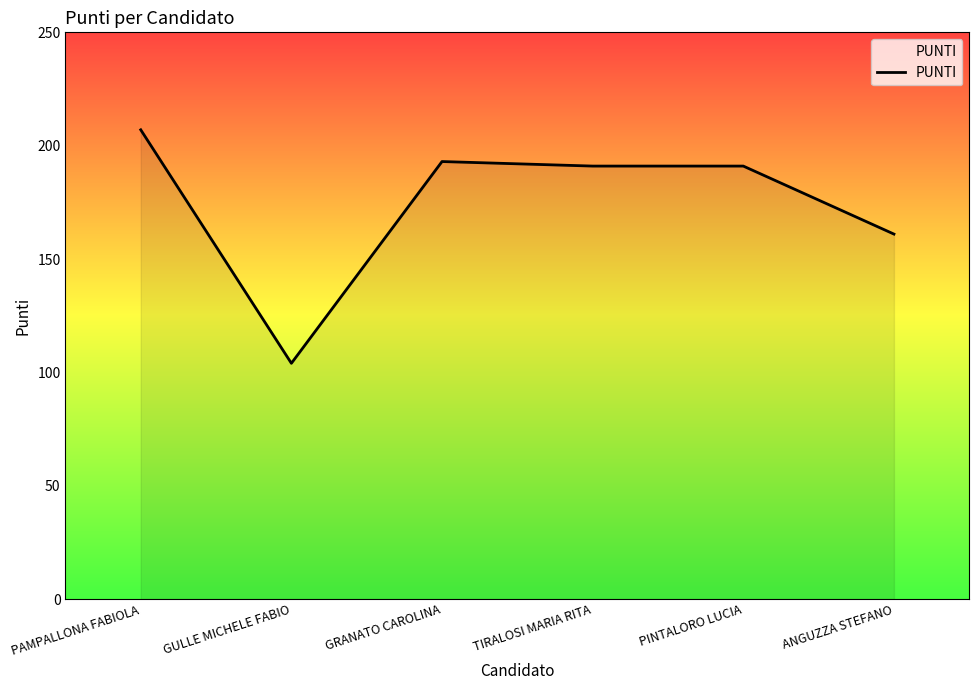

What is the ratio of the value at GULLE MICHELE FABIO to the value at TIRALOSI MARIA RITA?

0.5